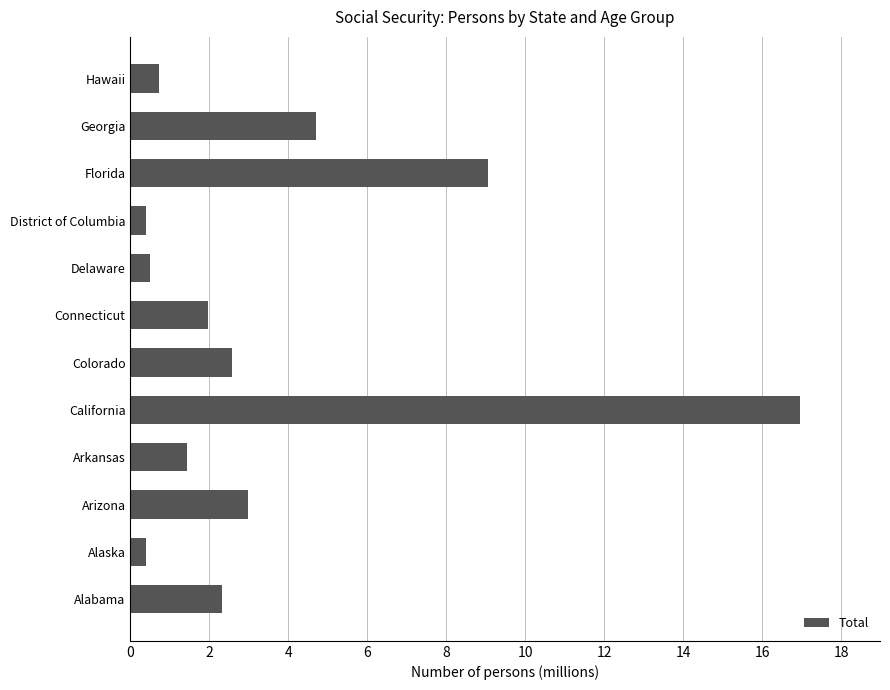

At which category does the chart reach its peak across all series?

California